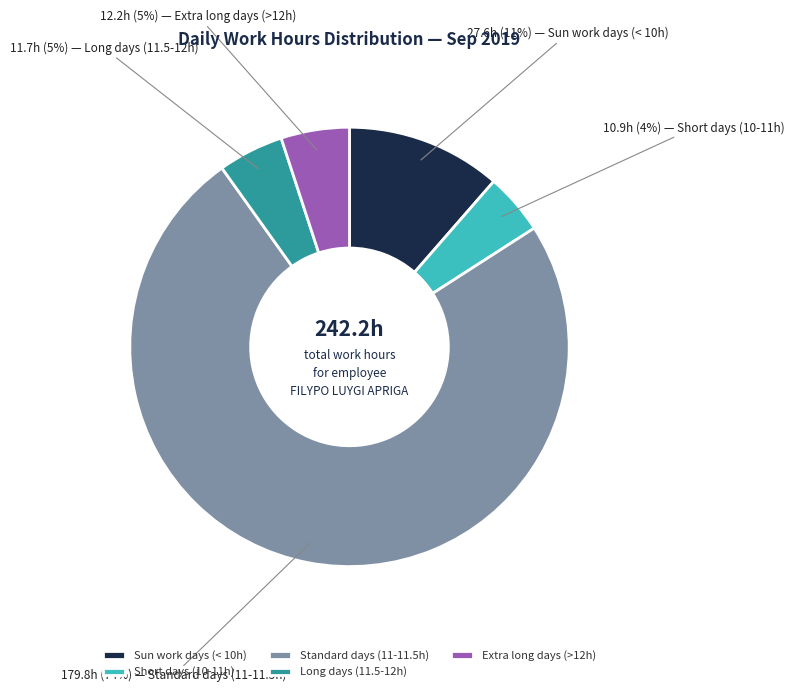

True or false: Short days (10-11h) accounts for 19% of the total.

False